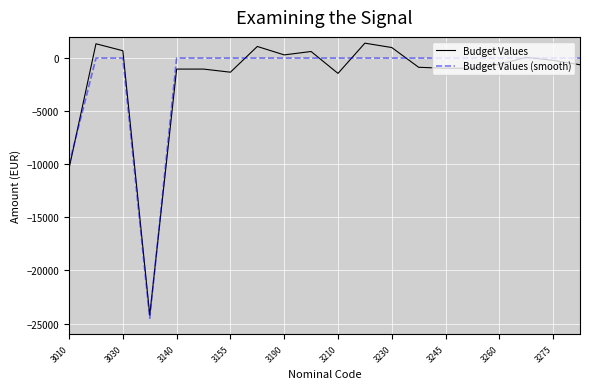

What is the sum of all Budget Values values?

-37037.9